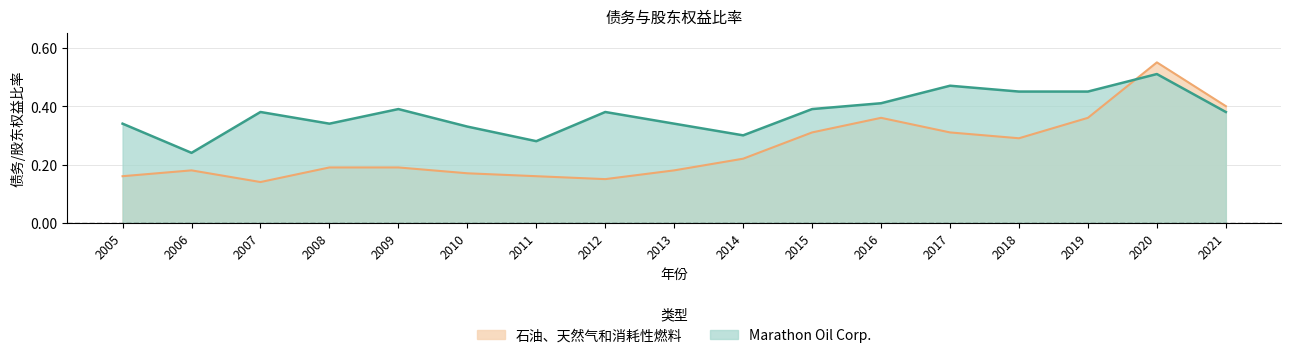

What is the value of the Marathon Oil Corp. point at the 1st from the left?

0.3